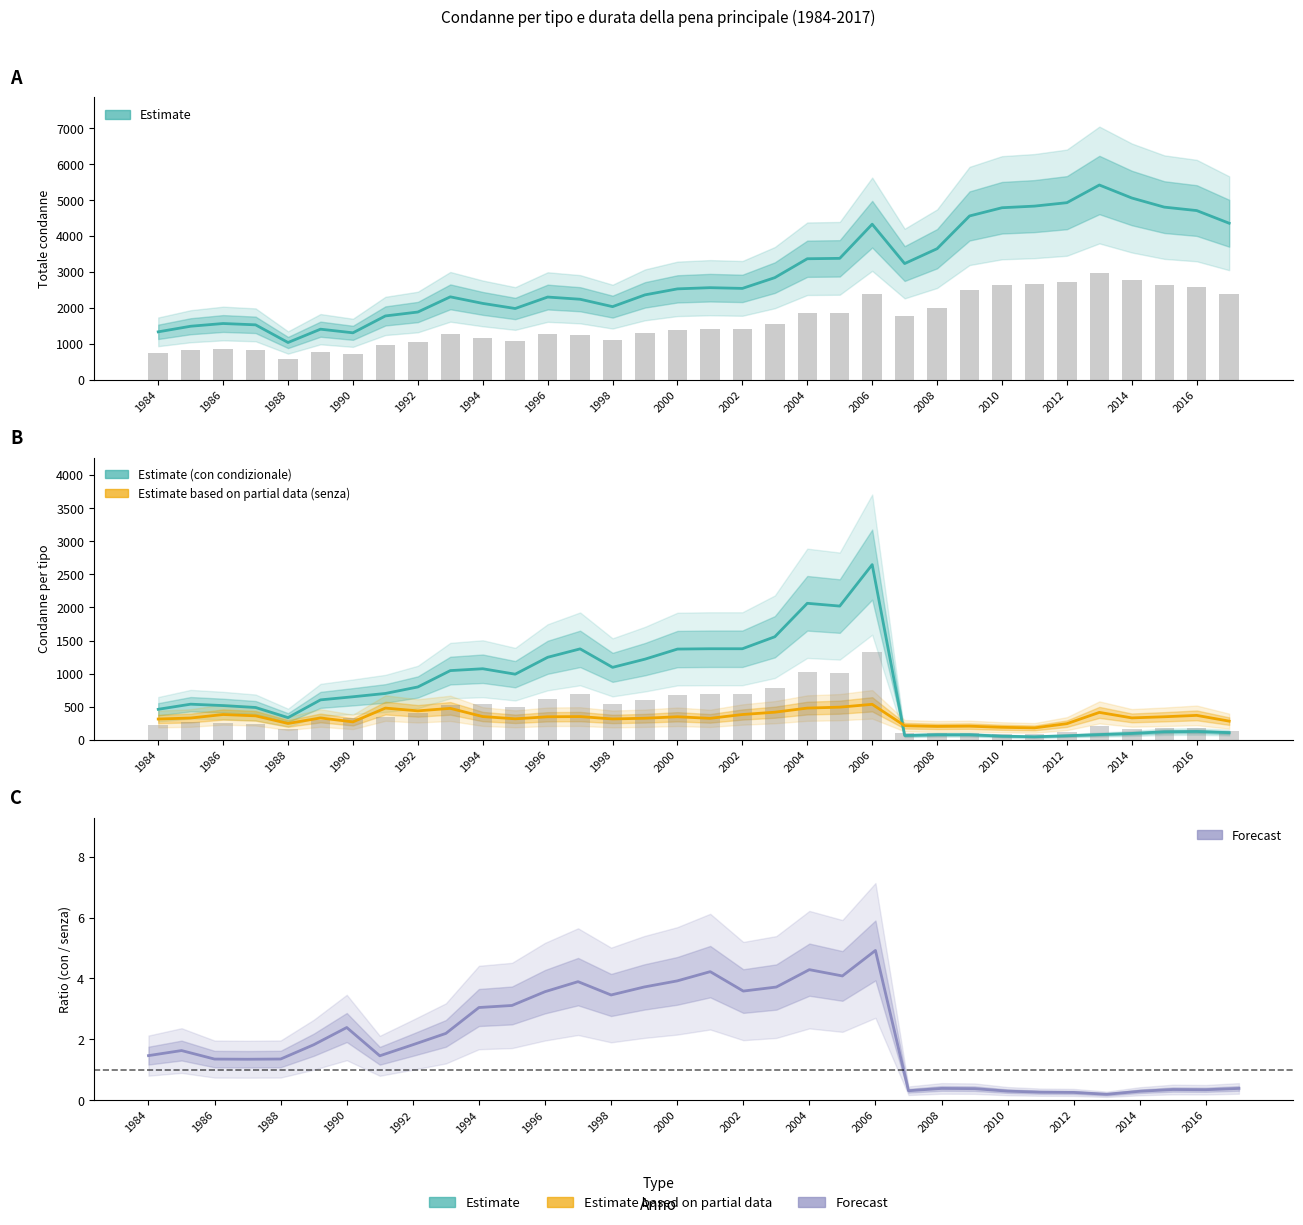

What is the sum of all Ratio con/senza condizionale values?

69.8